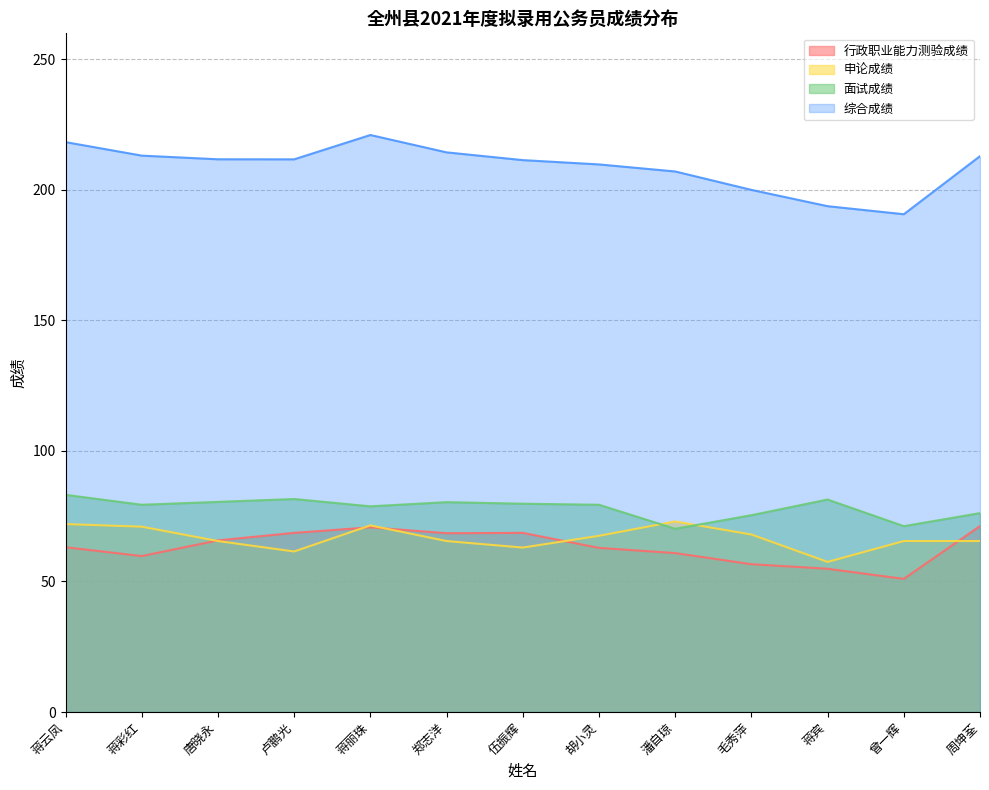

How many lines are shown in the chart?

4